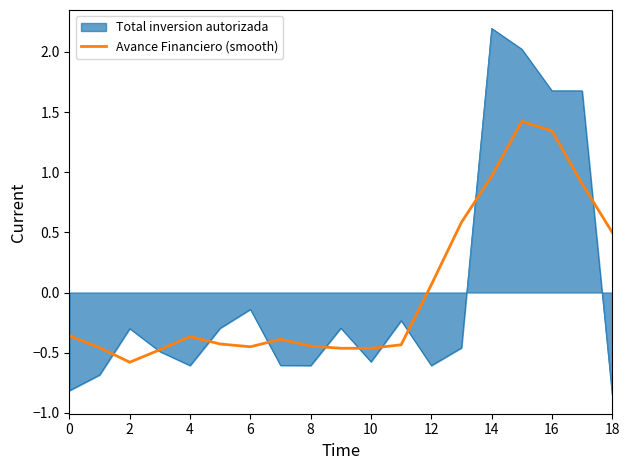

Rank the series by their maximum value, from lowest to highest.

Avance Financiero (smooth), Total inversion autorizada